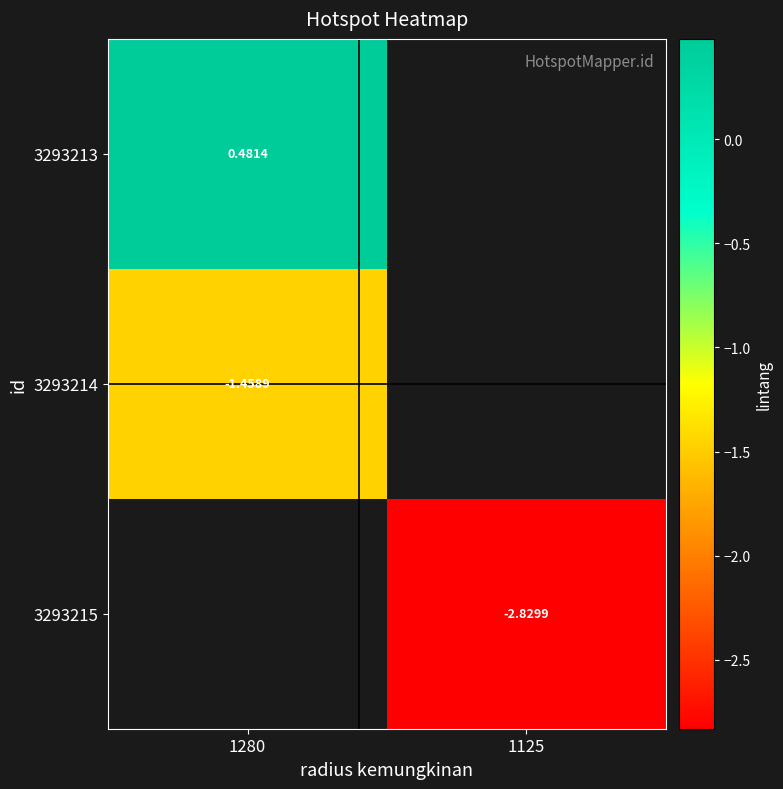

What value does the 3293213 series have at 1280?

0.5